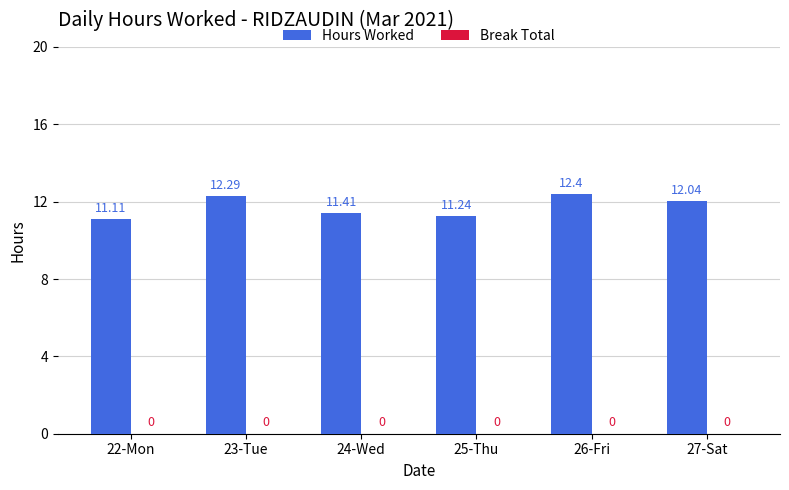

Does the chart contain stacked bars?

No